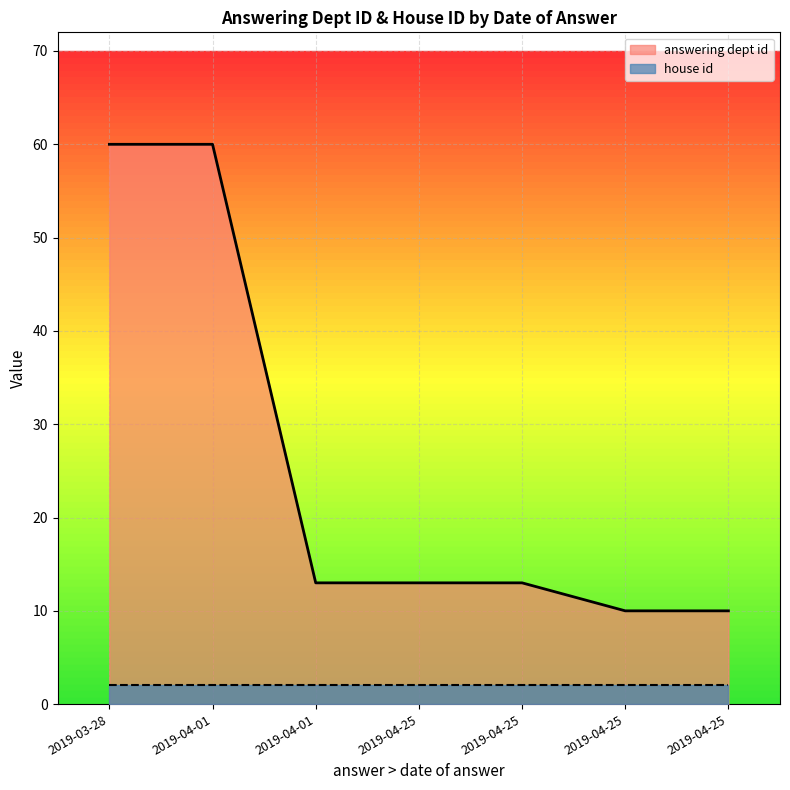

The answering dept id series shows 60 at 2019-04-01. True or false?

True